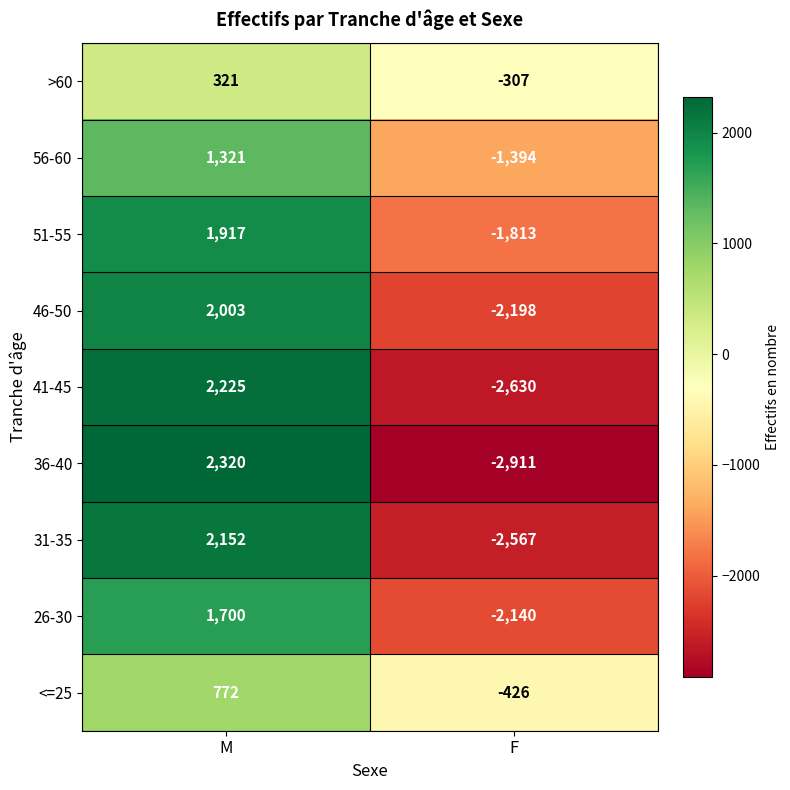

What is the sum of all >60 values?

14